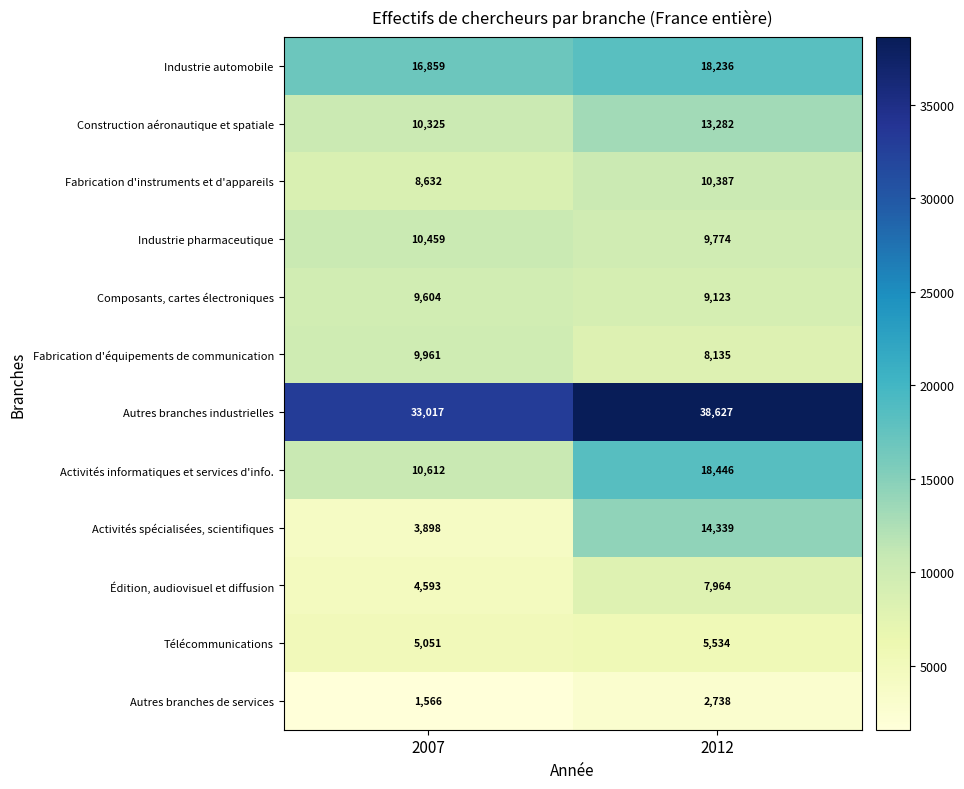

At how many categories does at least one series exceed 12592?

2